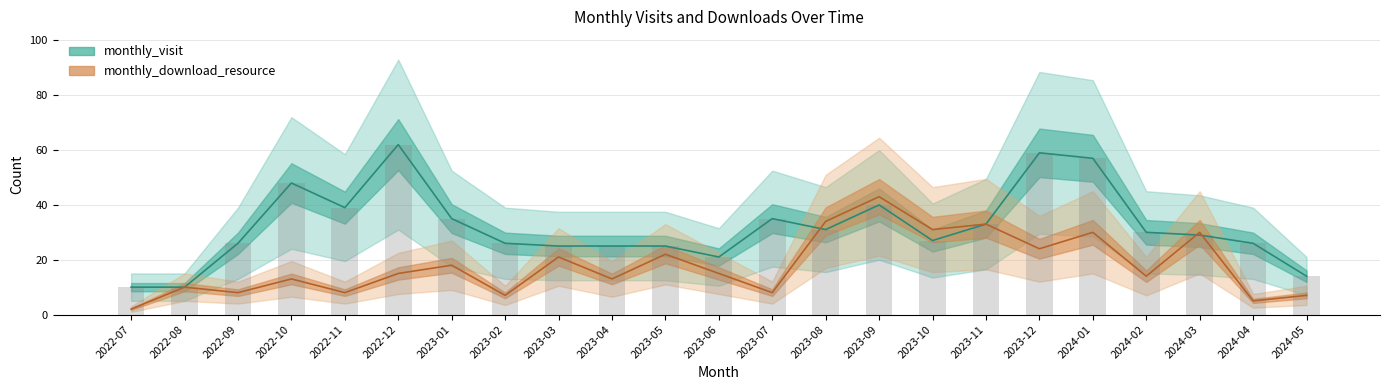

What position from the left is 2024-02?

20